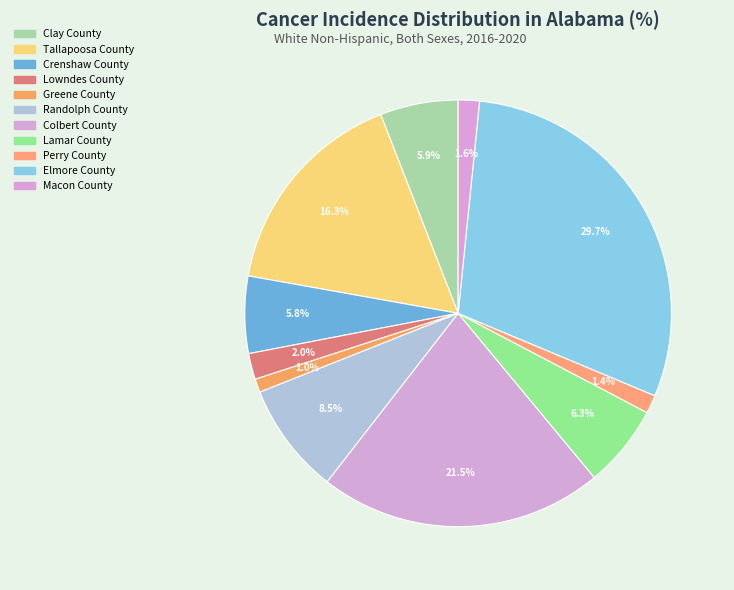

Count the number of slices in the pie.

11